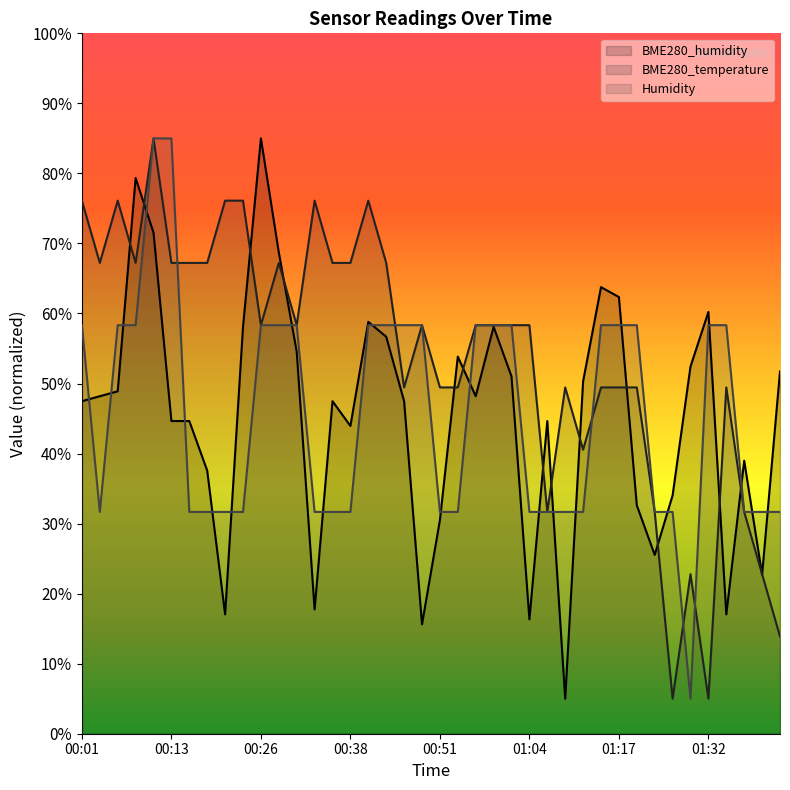

How many distinct data groups are displayed?

3